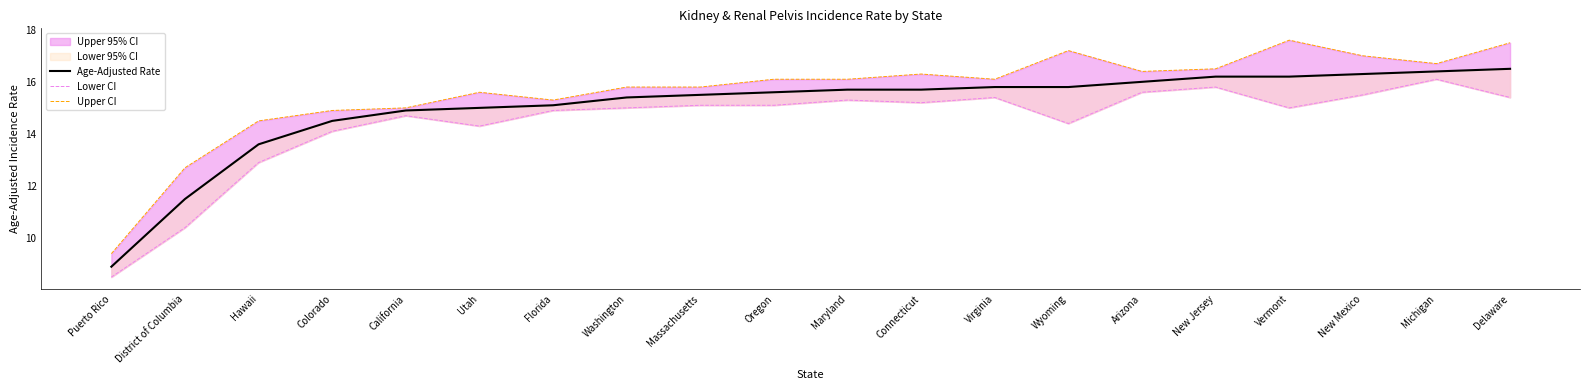

Which has a higher value, Oregon or District of Columbia?

Oregon